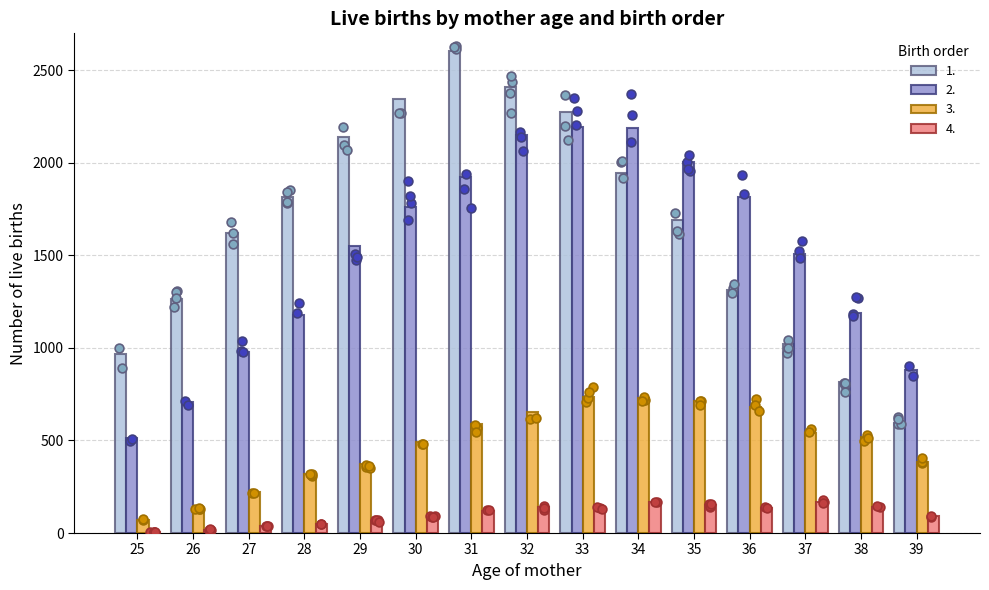

Which series has the largest Y range (max minus min)?

1.